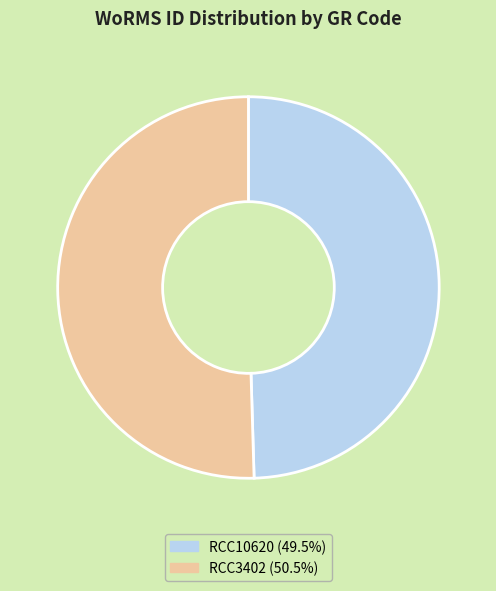

Rank the categories by value from lowest to highest.

RCC10620, RCC3402